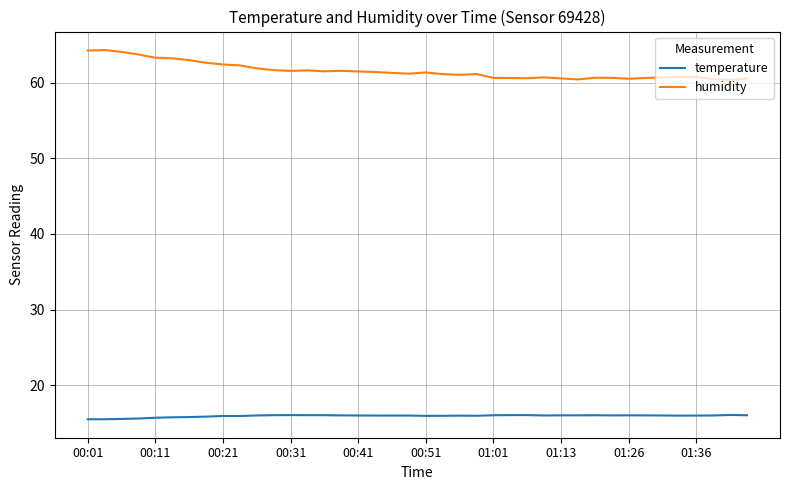

What is the smallest value displayed?

15.5